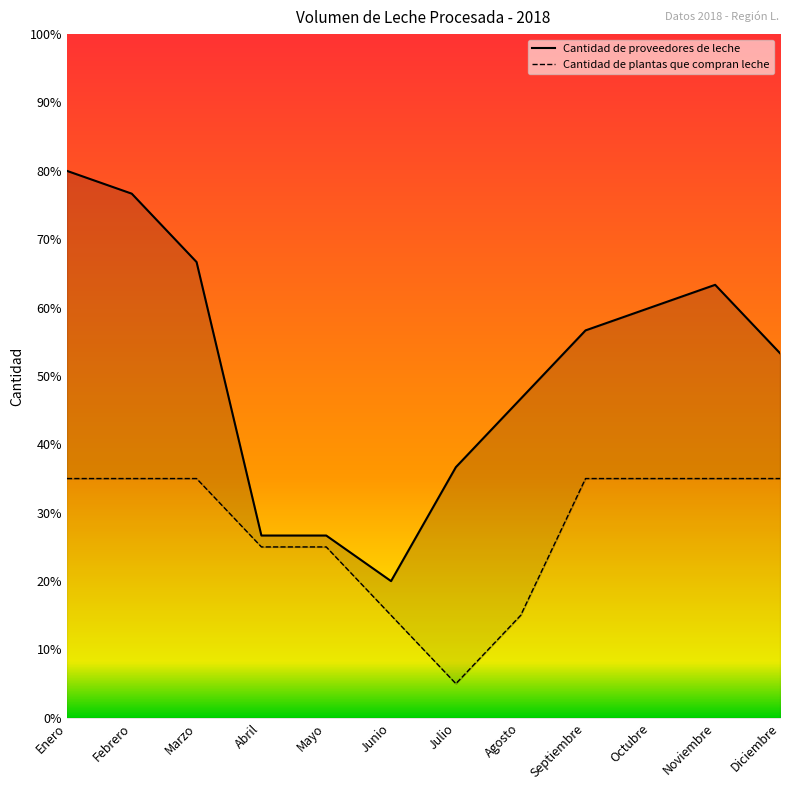

Count the number of data series in this chart.

2